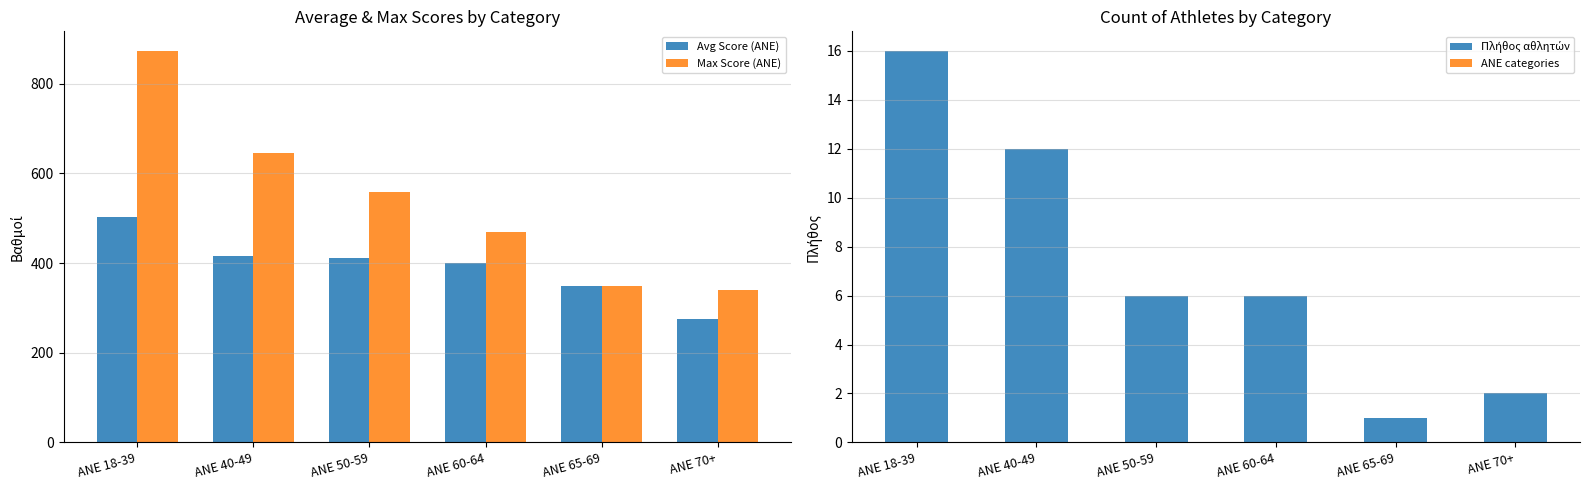

Is it true that Avg Score (ANE) equals 731.5 at ANE 40-49?

False